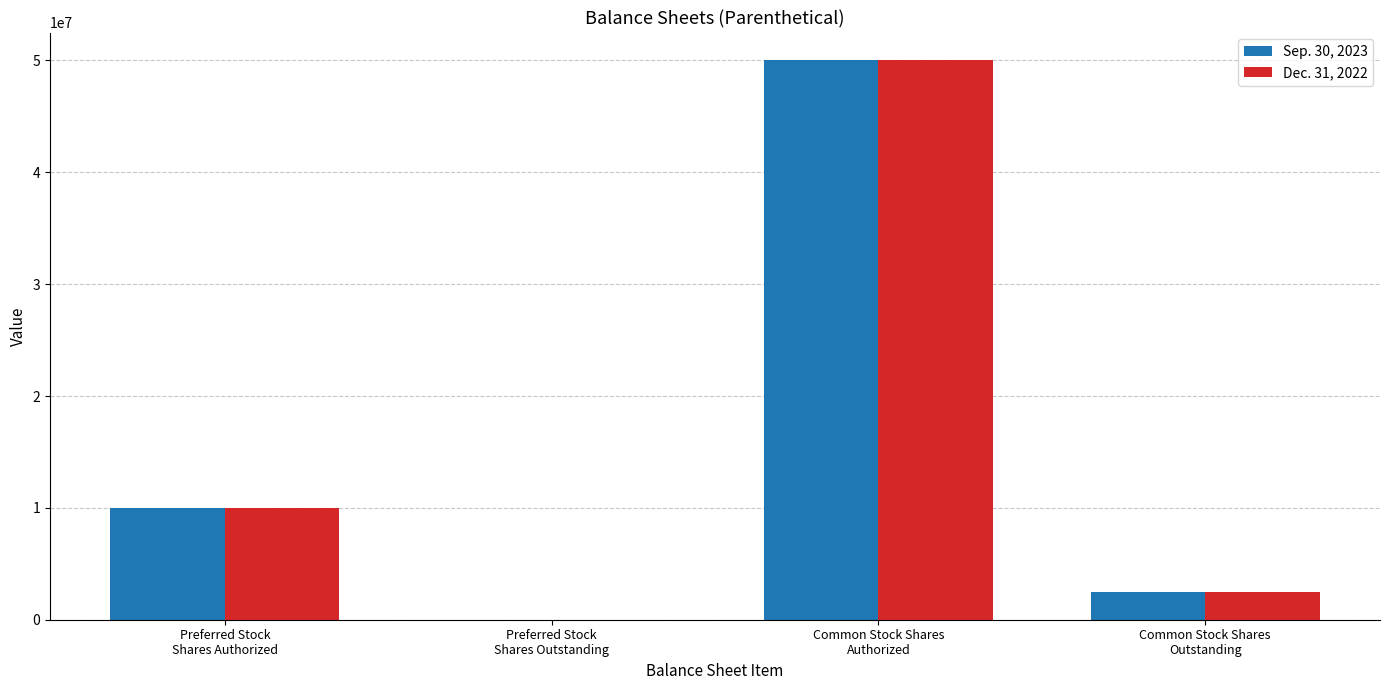

The value of Sep. 30, 2023 at Preferred Stock
Shares Outstanding is 0. True or false?

True